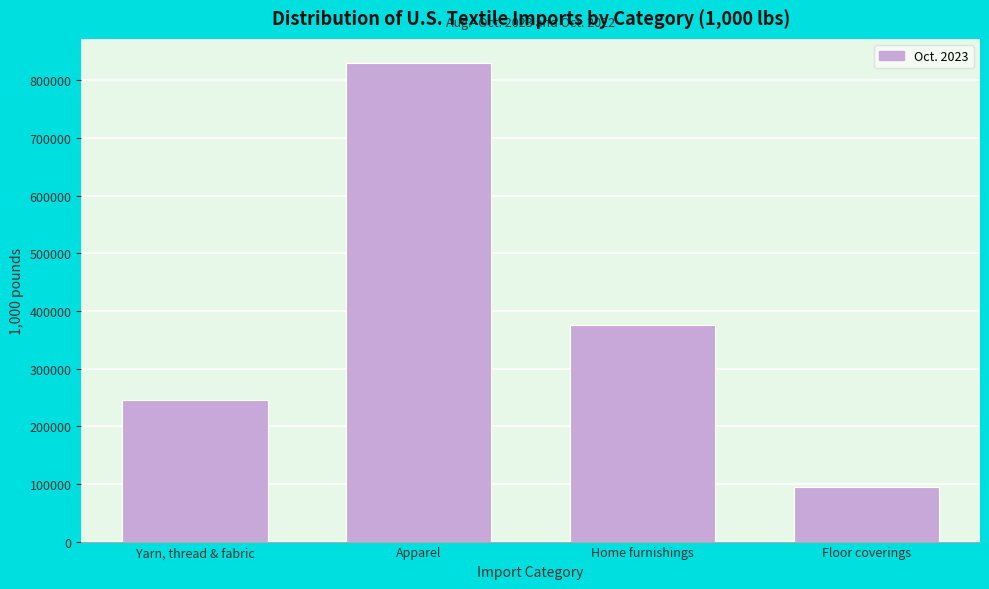

Reading left to right, list all the values displayed in this chart.

Yarn, thread & fabric=245626.0	Apparel=830126.6	Home furnishings=375216.8	Floor coverings=94287.7